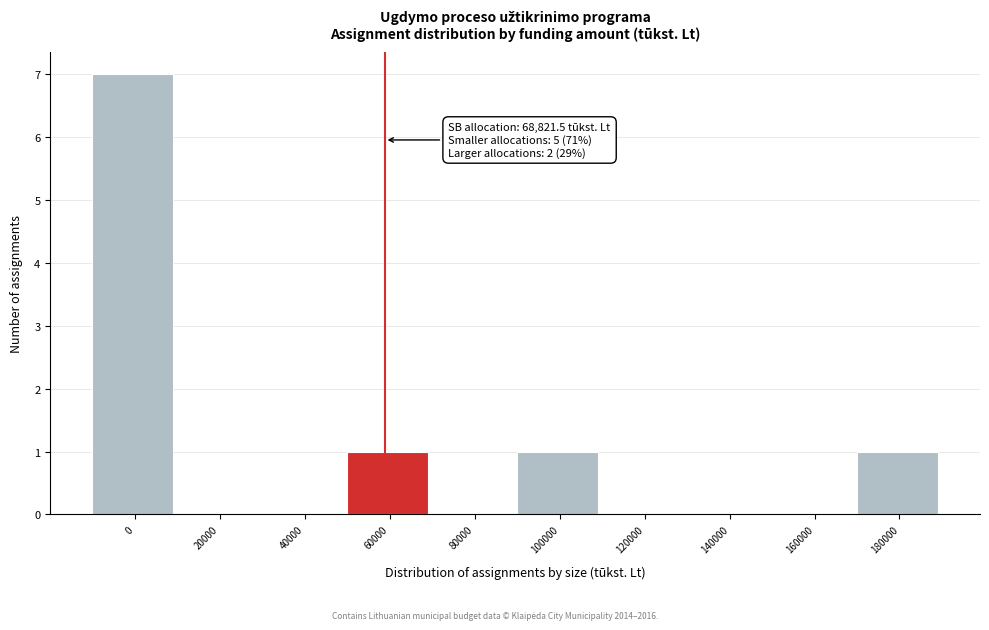

Reading right to left, transcribe all the data shown in this chart.

180000=1	160000=0	140000=0	120000=0	100000=1	80000=0	60000=1	40000=0	20000=0	0=7